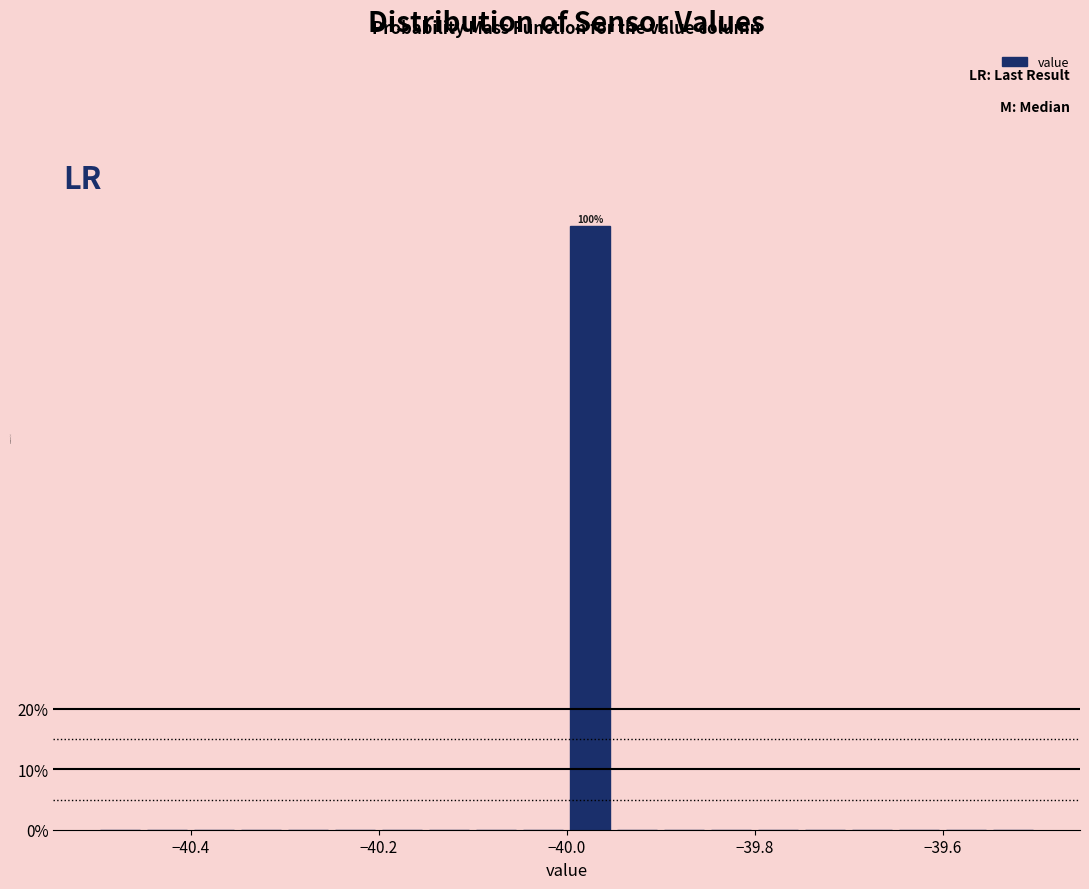

Around what value on the x-axis is the tallest bar? Give the approximate position of its centre, as read against the axis.

-39.98